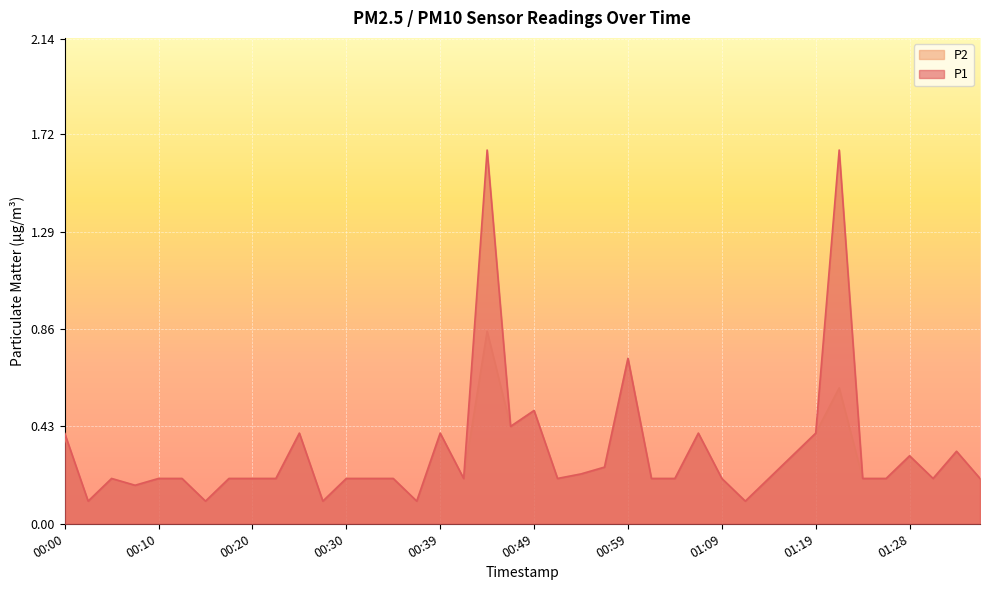

Which label corresponds to the largest value in the chart?

00:44